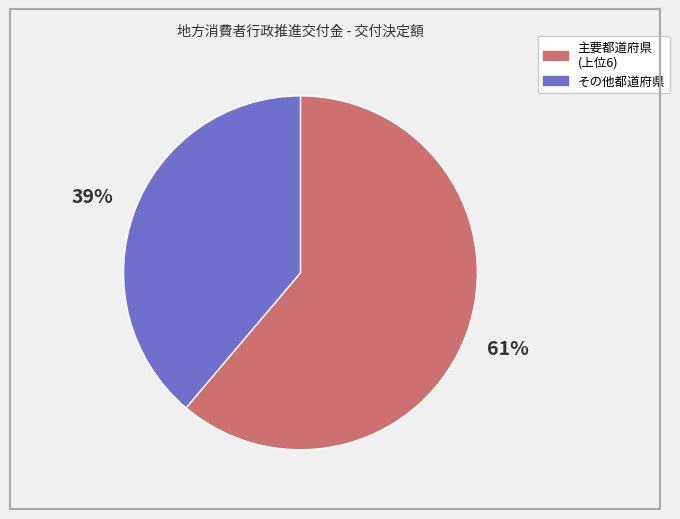

To the nearest percent, what is the average slice percentage?

50%